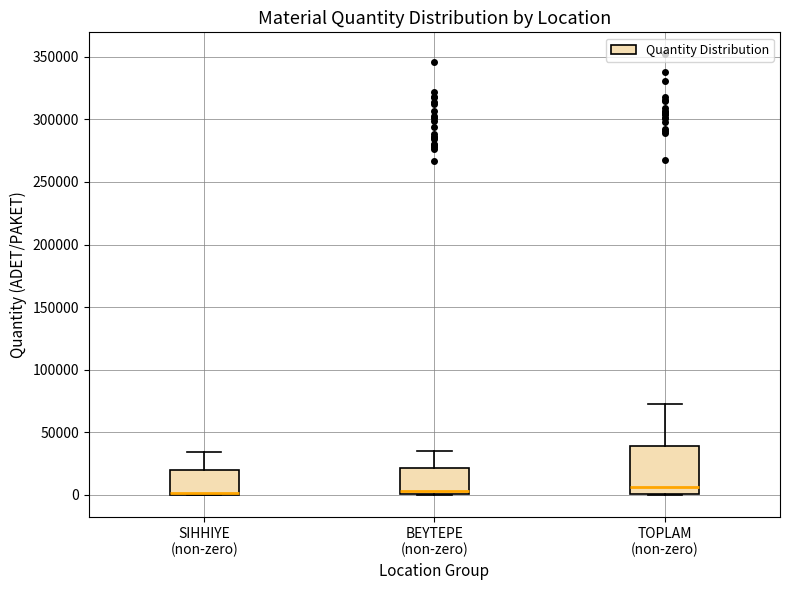

Reading left to right, transcribe this box plot: for each box, give where its median line is, the range the box spans, and where its two whiskers end, as read against the y-axis. The values are not printed on the chart, so give them approximately, as read against the axis.

SIHHIYE (non-zero): median 0 (drawn on the box's lower edge), box 0 to 20000, whiskers 0 to 35000
BEYTEPE (non-zero): median 5000, box 0 to 20000, whiskers 0 to 35000
TOPLAM (non-zero): median 5000, box 0 to 40000, whiskers 0 to 75000